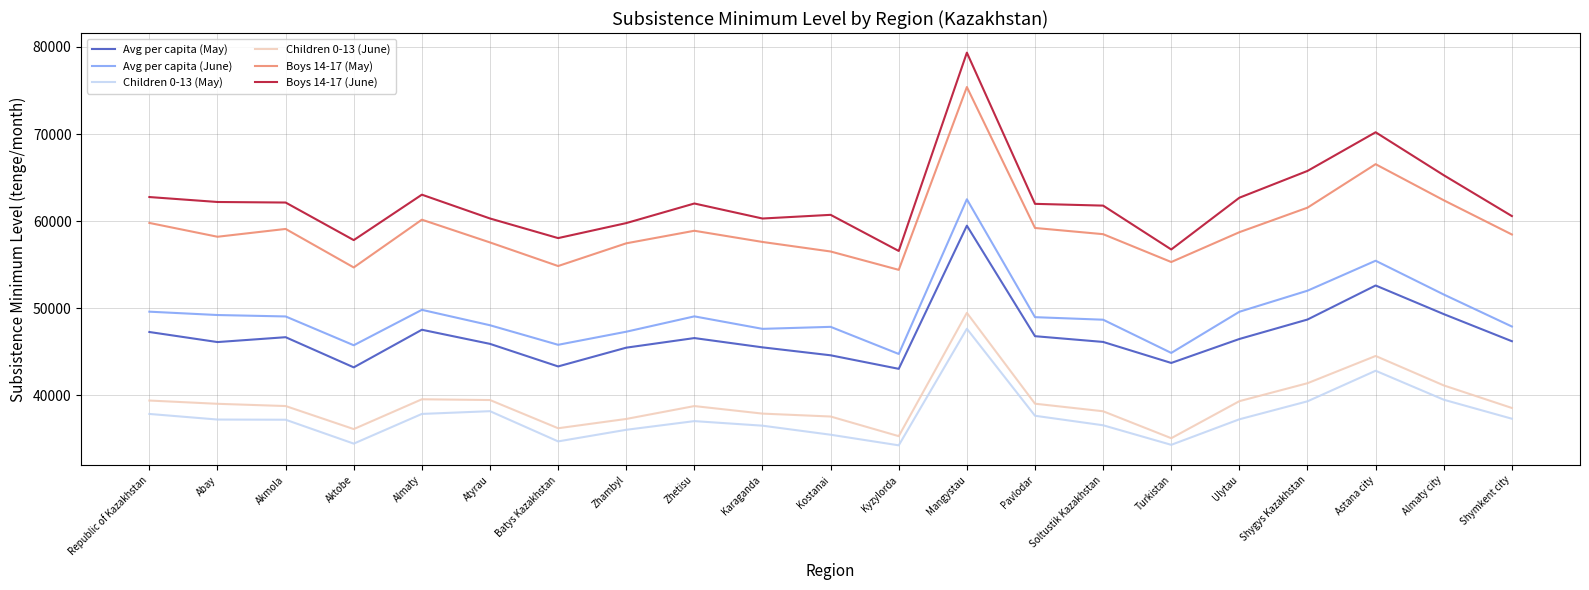

What is the difference between the second highest and minimum values in the Boys 14-17 (May) series?

12126